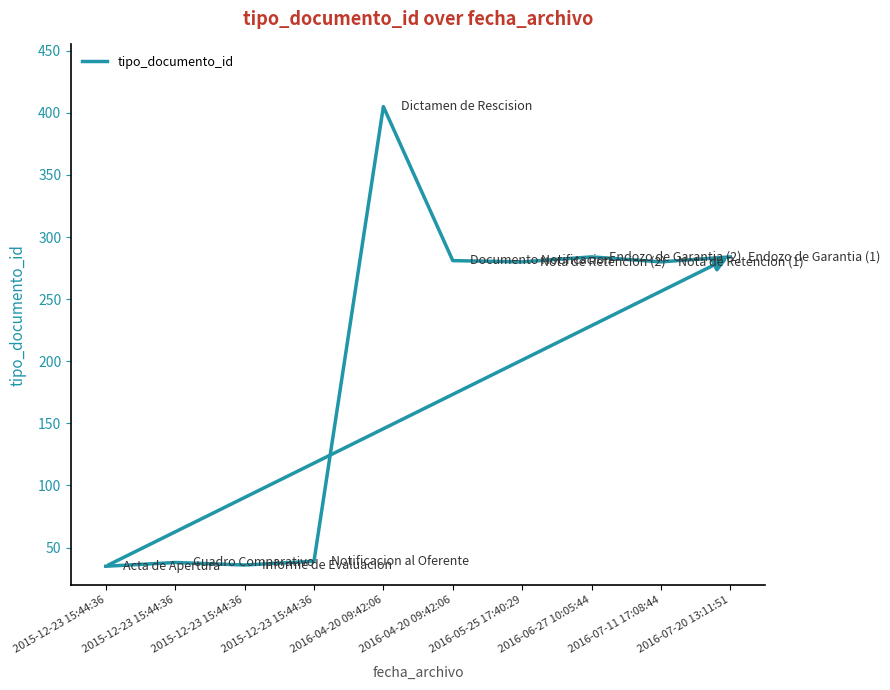

Where is the first local minimum?

2015-12-23 15:44:36